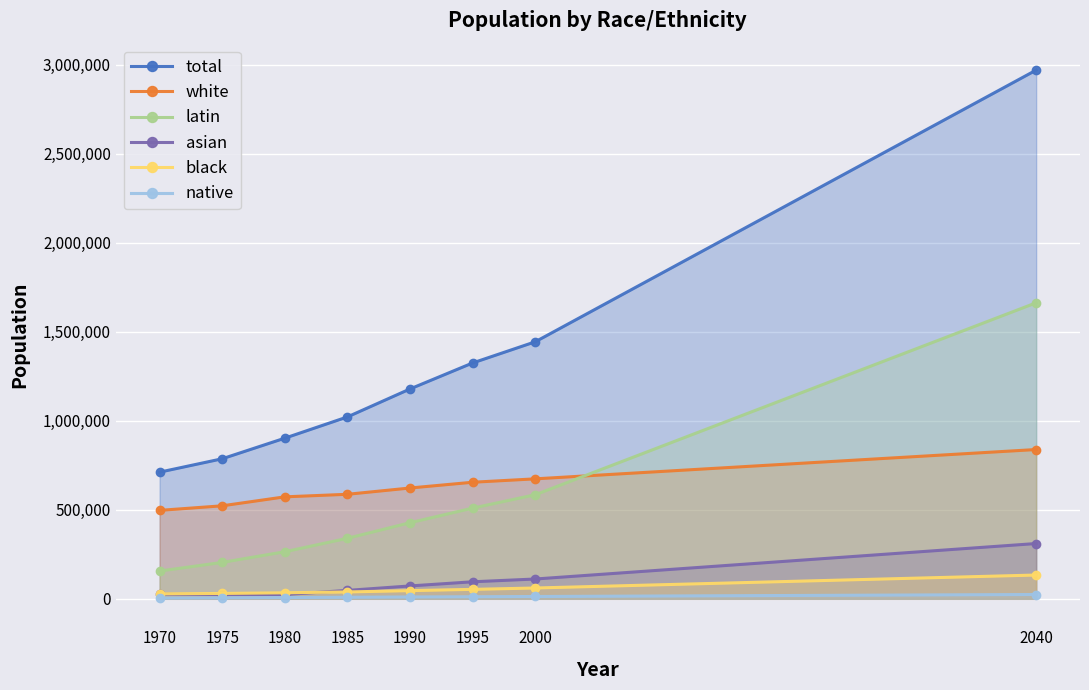

How many lines are shown in the chart?

6